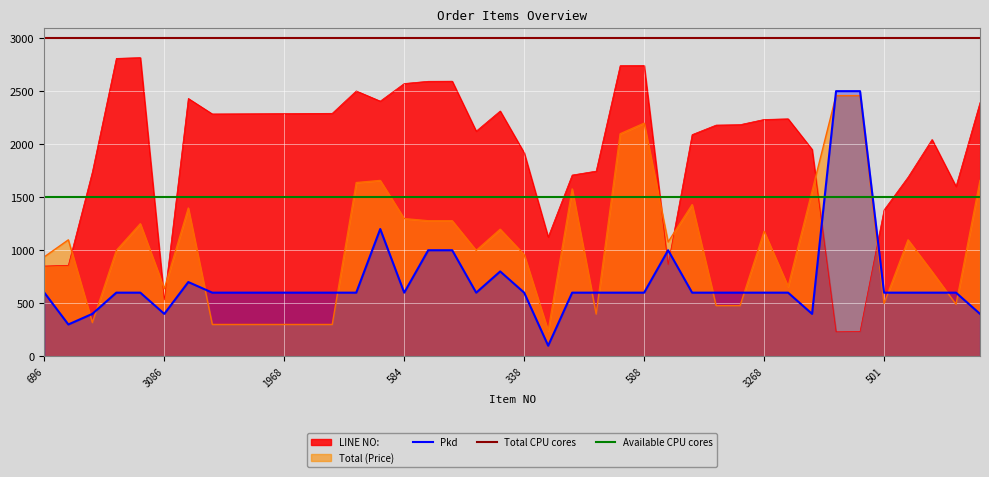

What is the label of the 8th point from the left?

1965